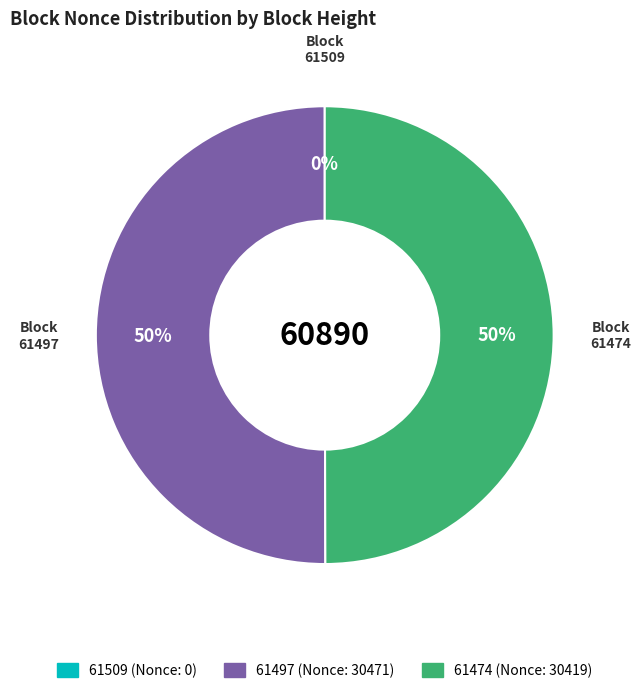

What percentage do 61509 and 61497 together represent?

50.0%